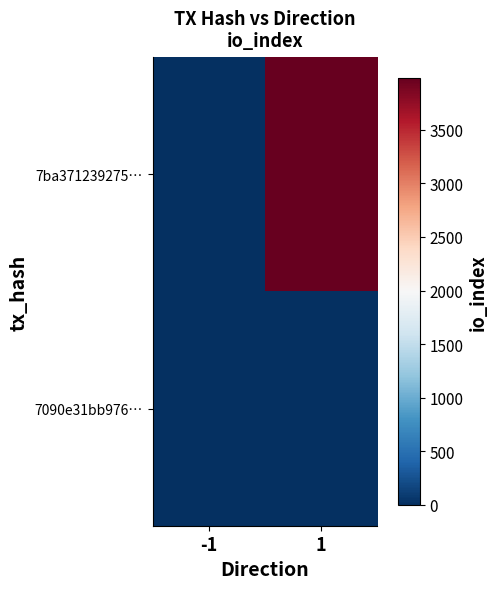

At how many categories does at least one series exceed 2368?

1